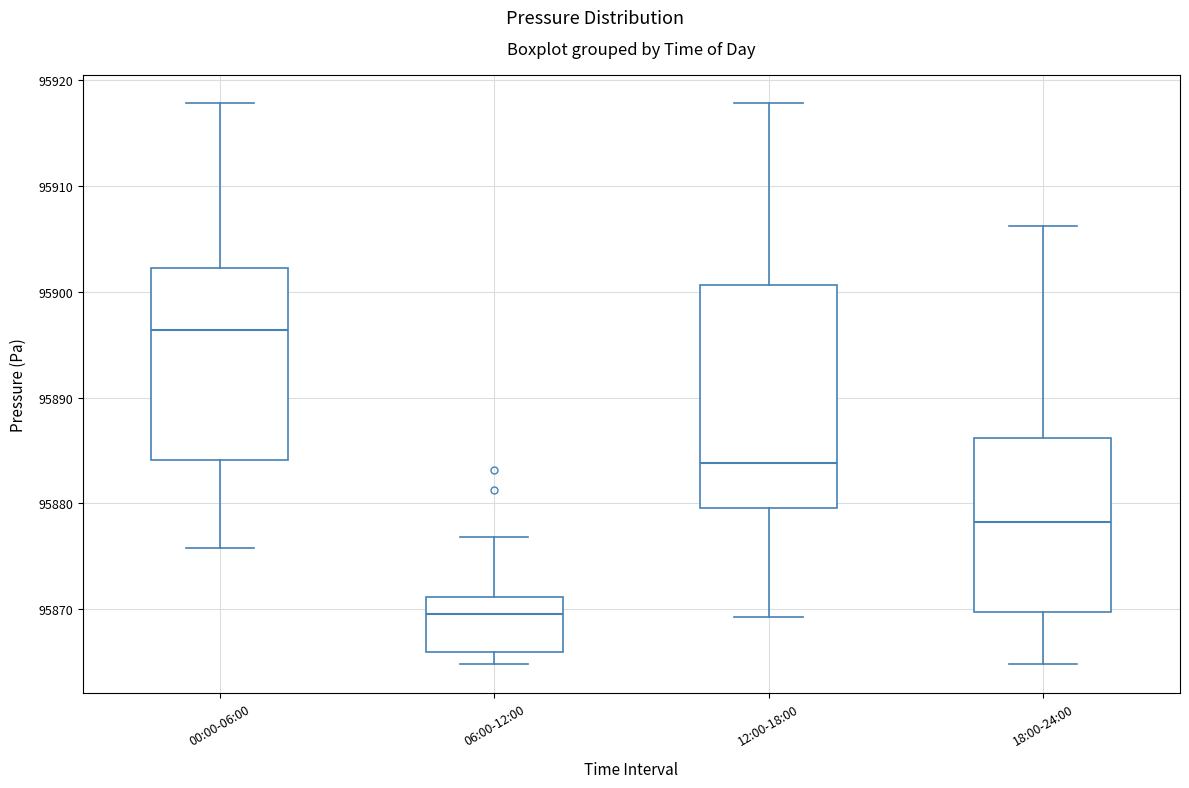

Reading left to right, read every box against the y-axis: the position of its median line, the range the box covers, and the ends of its whiskers. The values are not printed on the chart, so give them approximately, as read against the axis.

00:00-06:00: median 95896, box 95884 to 95902, whiskers 95876 to 95918
06:00-12:00: median 95870, box 95866 to 95871, whiskers 95865 to 95877
12:00-18:00: median 95884, box 95880 to 95901, whiskers 95869 to 95918
18:00-24:00: median 95878, box 95870 to 95886, whiskers 95865 to 95906